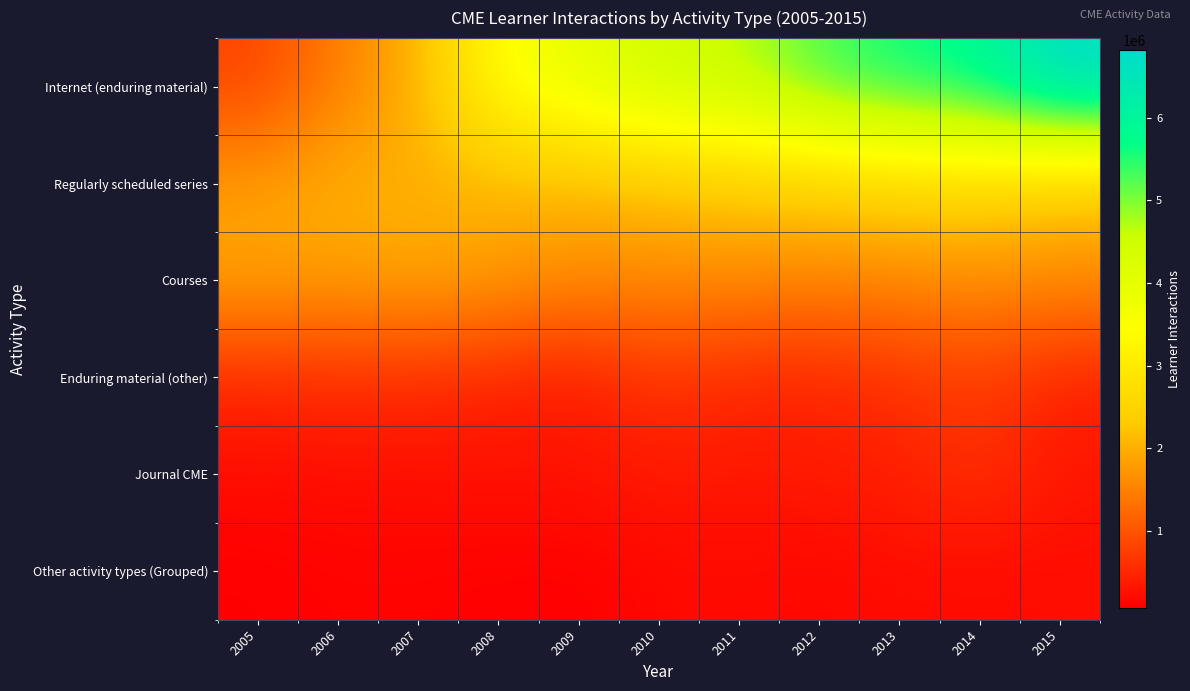

Reading left to right, what are all the values shown in this chart?

Internet (enduring material): 2005=804001	2006=1481565	2007=2003558	2008=3526502	2009=3963861	2010=4494396	2011=4647287	2012=5317521	2013=5659702	2014=5900355	2015=6818549
Regularly scheduled series: 2005=1822906	2006=2041644	2007=2007123	2008=2014250	2009=2043238	2010=2158972	2011=2279300	2012=2344541	2013=2452978	2014=2460950	2015=2207469
Courses: 2005=1895274	2006=1824706	2007=1919648	2008=1821017	2009=1631531	2010=1620836	2011=1618347	2012=1557818	2013=1597534	2014=1681452	2015=1651284
Enduring material (other): 2005=511706	2006=570339	2007=545584	2008=452159	2009=344237	2010=669970	2011=489743	2012=467286	2013=591392	2014=743593	2015=431612
Journal CME: 2005=218714	2006=228718	2007=245453	2008=274022	2009=297017	2010=352435	2011=337969	2012=378492	2013=410859	2014=626903	2015=307538
Other activity types (Grouped): 2005=68847	2006=112526	2007=107212	2008=84992	2009=72158	2010=168286	2011=186143	2012=141579	2013=216752	2014=174265	2015=223803